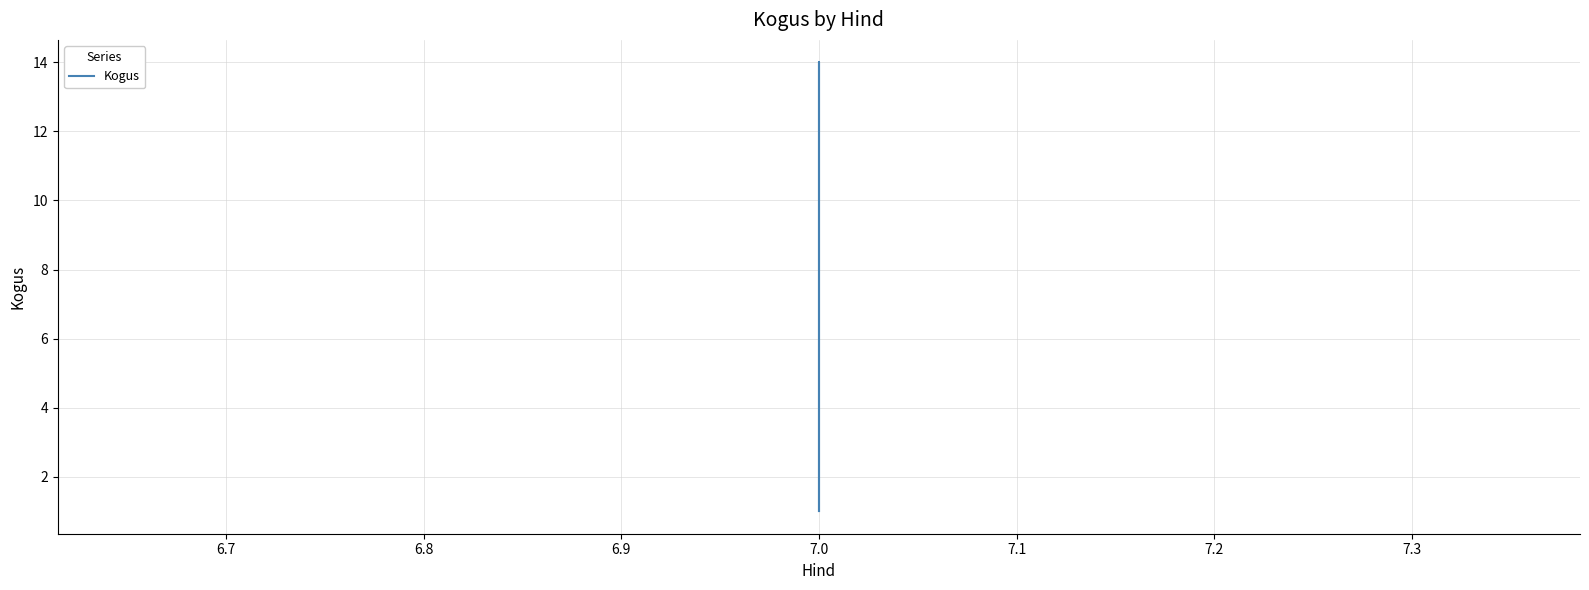

How many data points does each series have?

3